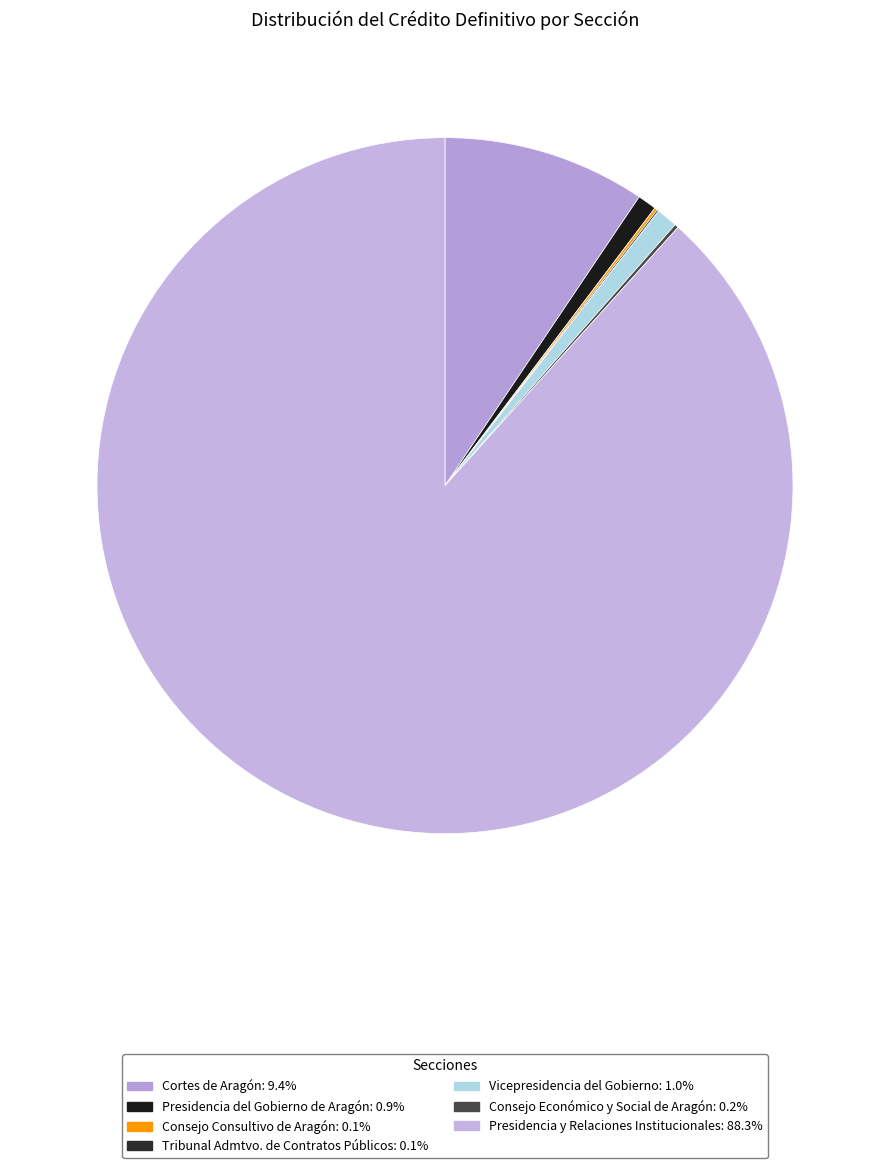

What is the total percentage of Tribunal Admtvo. de Contratos Públicos and Cortes de Aragón?

9.5%